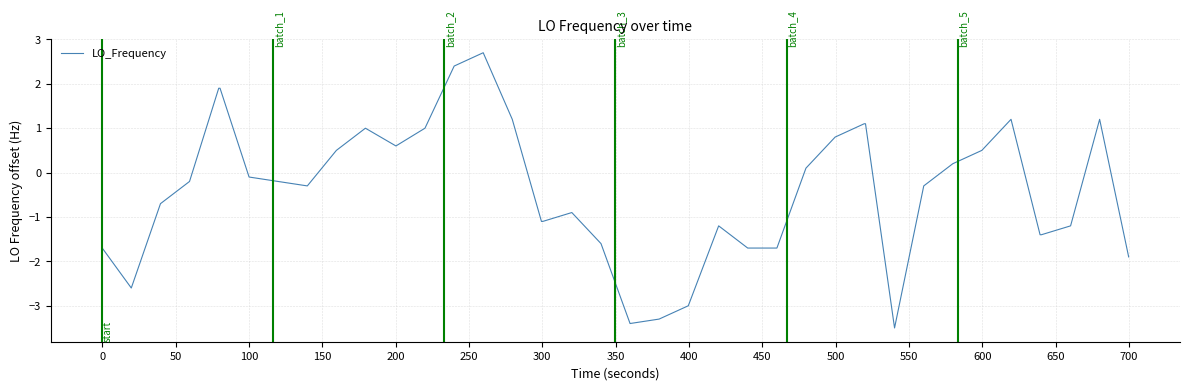

What is the greatest value displayed?

2.7